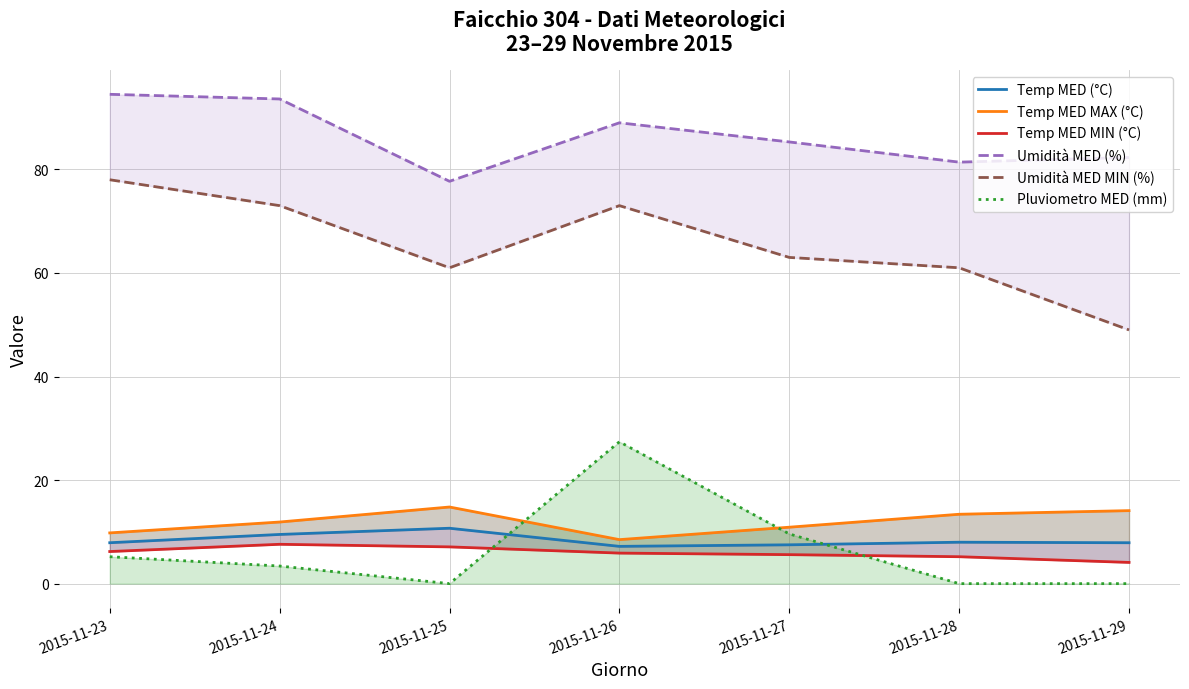

Where is the first local maximum for Temp MED MIN (°C)?

2015-11-24